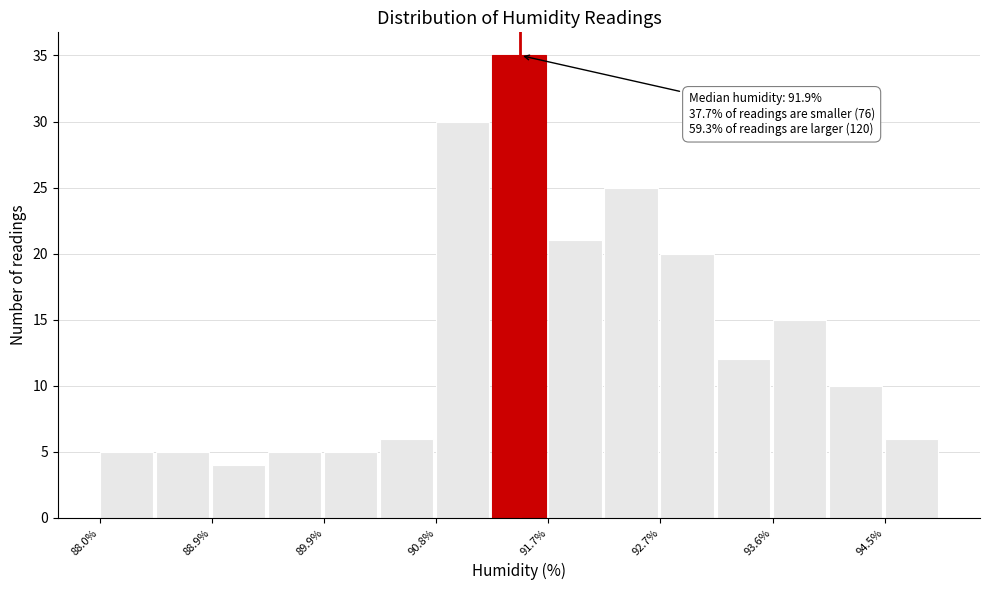

Over which range of the x-axis is the bar tallest?

91.3 to 91.7